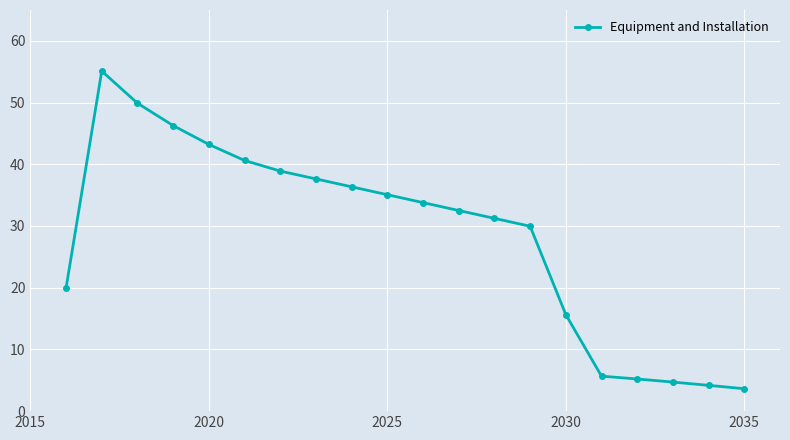

What is the maximum value shown in the chart?

55.1